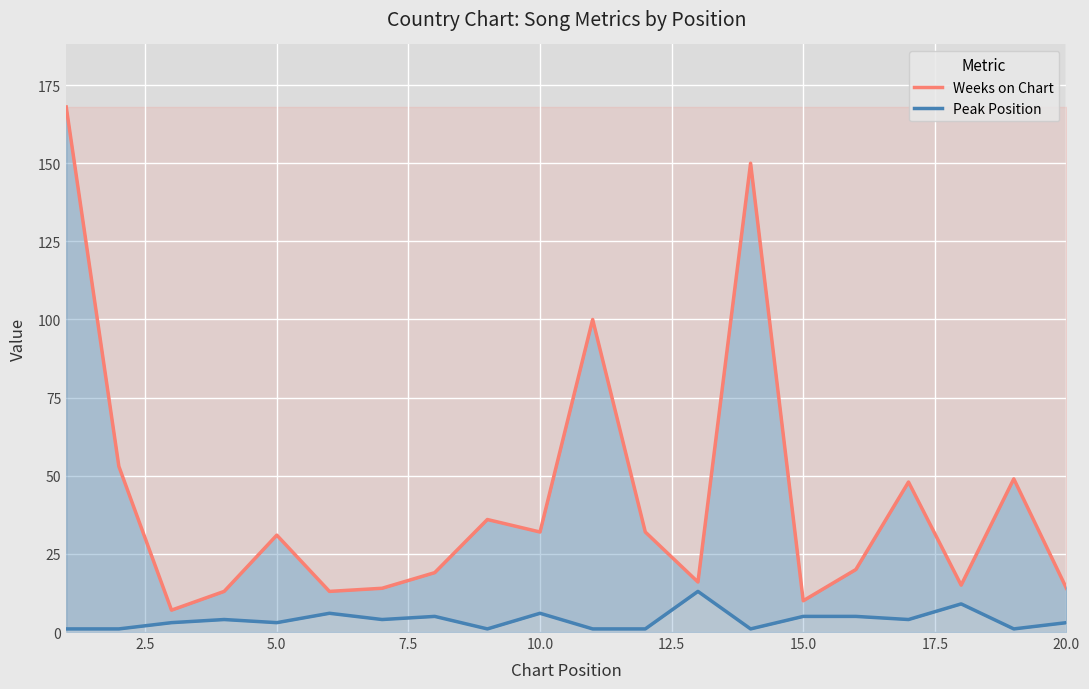

The Peak Position series shows 2 at 13. True or false?

False